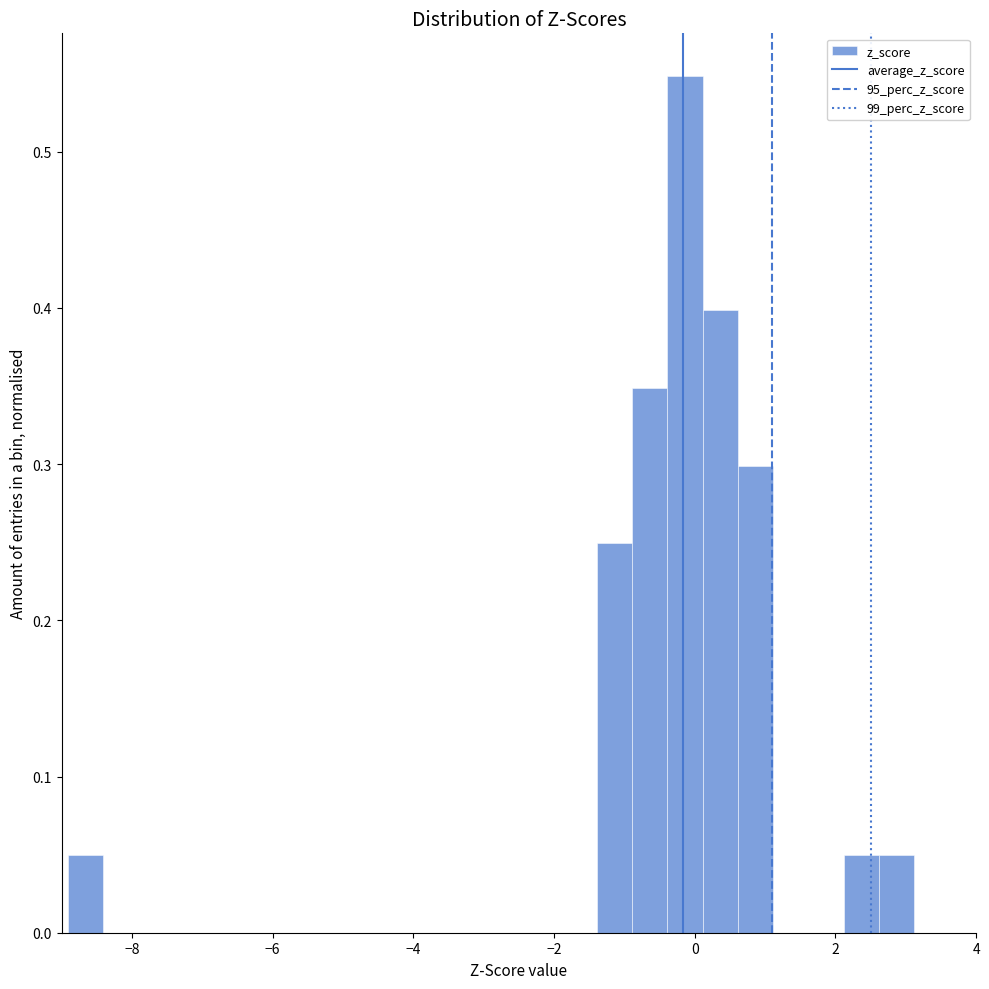

Around what value on the x-axis is the tallest bar? Give the approximate position of its centre, as read against the axis.

-0.2